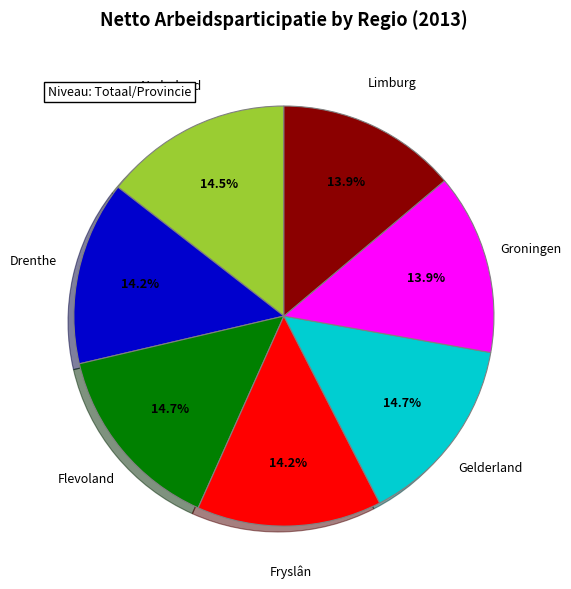

Is there a majority slice in this chart?

No